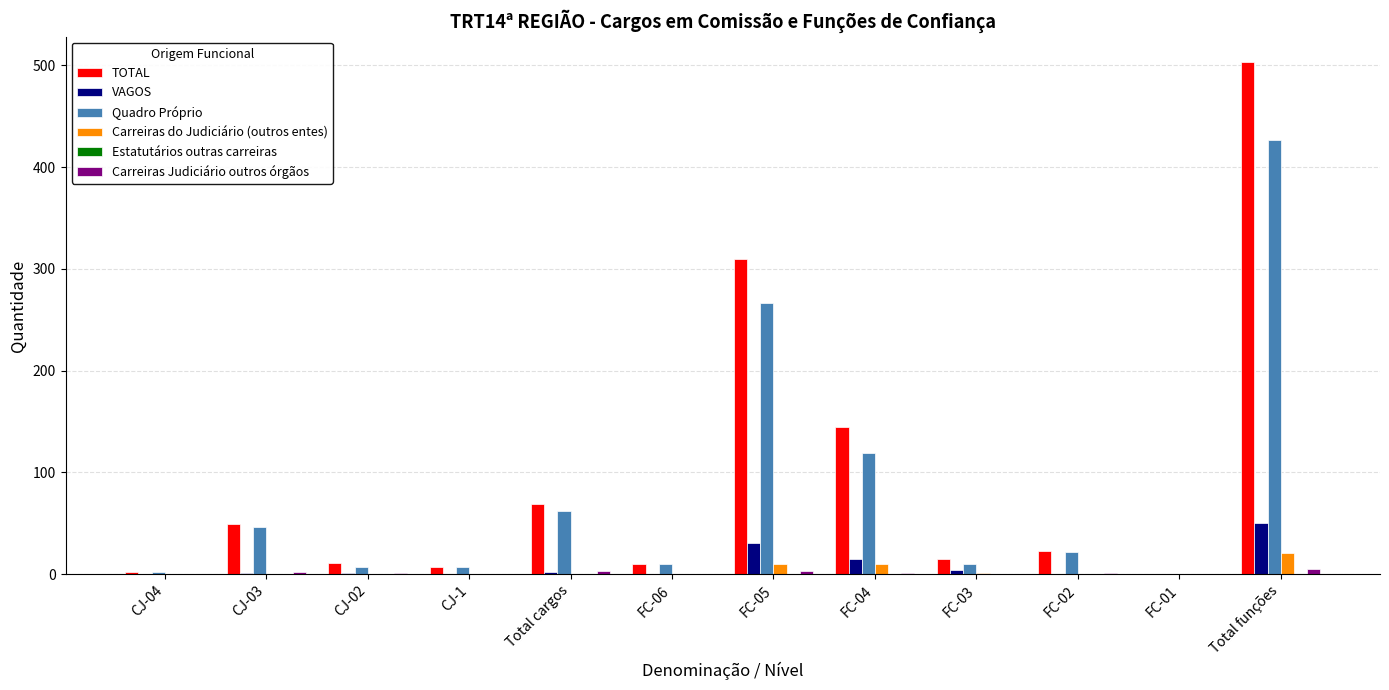

At which category is the sum across all series the highest?

Total funções